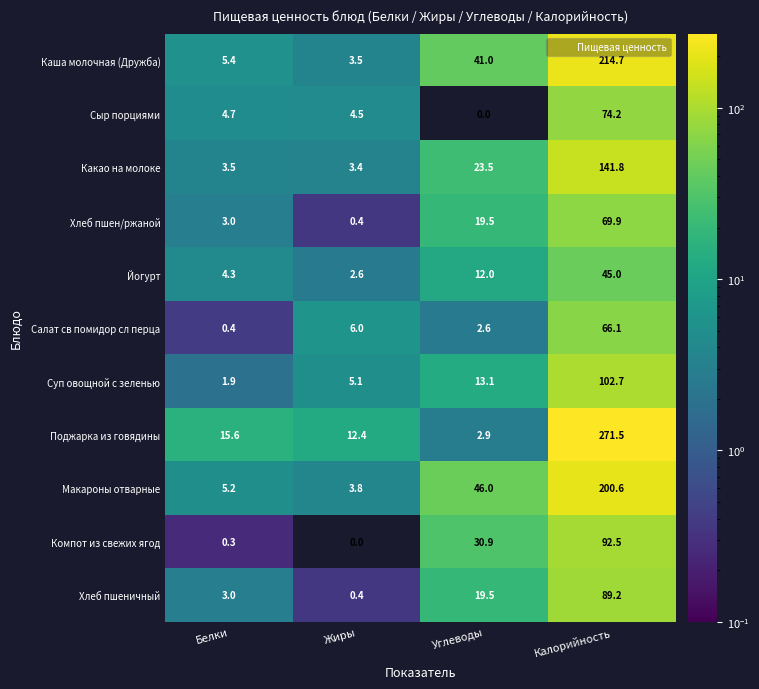

What is the highest value of the Хлеб пшен/ржаной series?

69.9